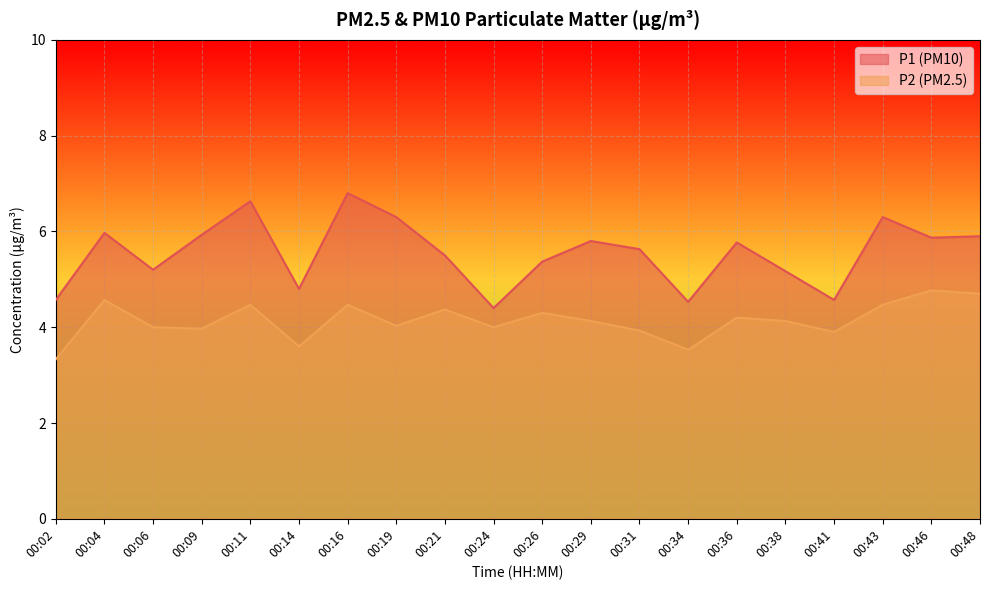

The P1 series shows 7.5 at 00:38. True or false?

False